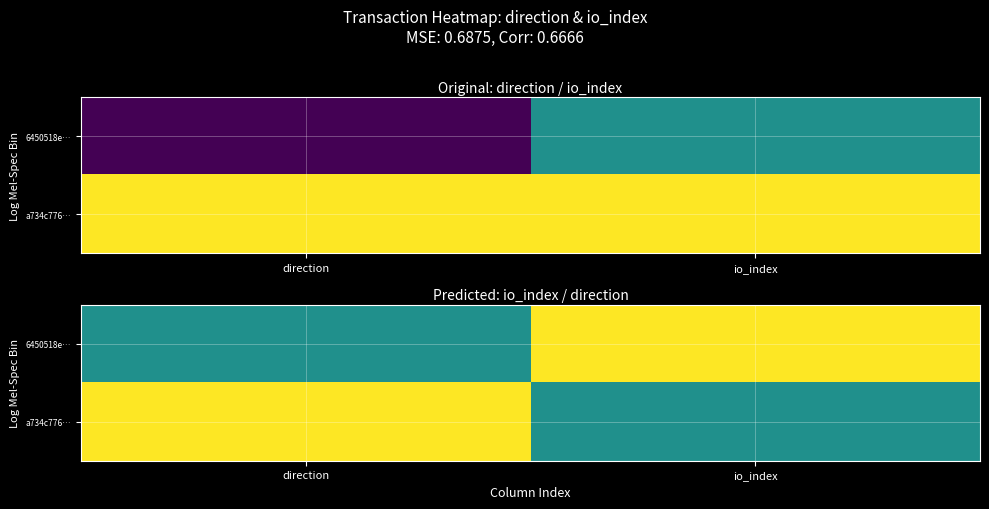

What is the difference between the highest and lowest values at io_index?

1